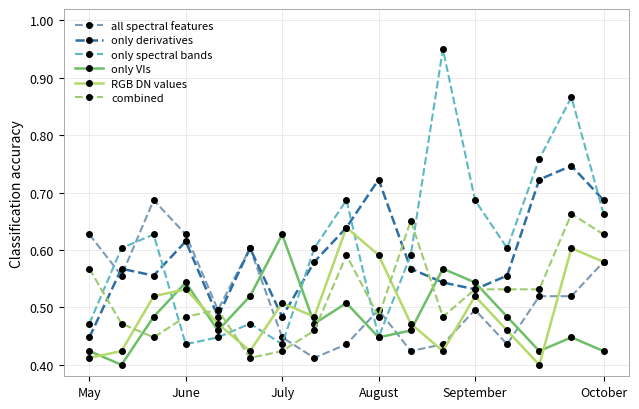

After their last crossing, which series has the higher values: only derivatives or only VIs?

only derivatives